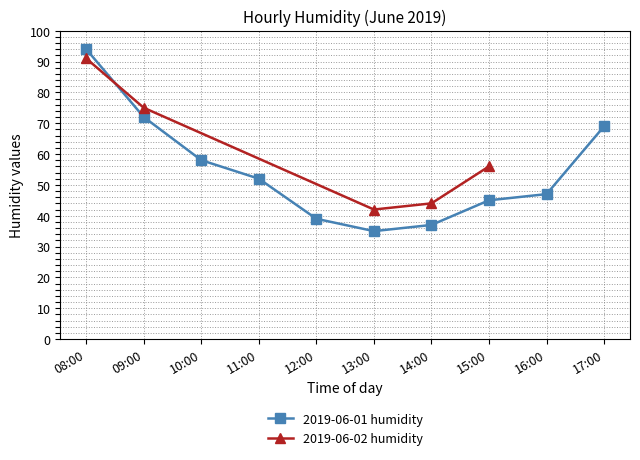

What is the maximum value shown in the chart?

94